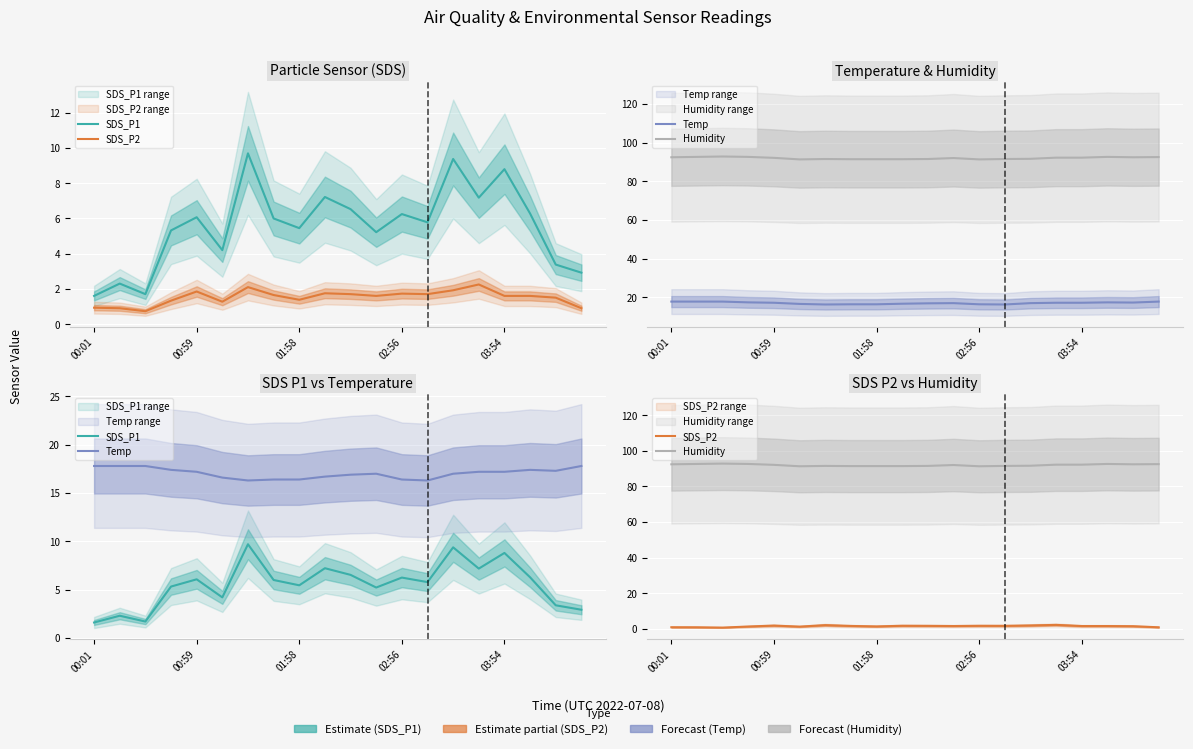

Which series has the largest total across all categories?

Humidity